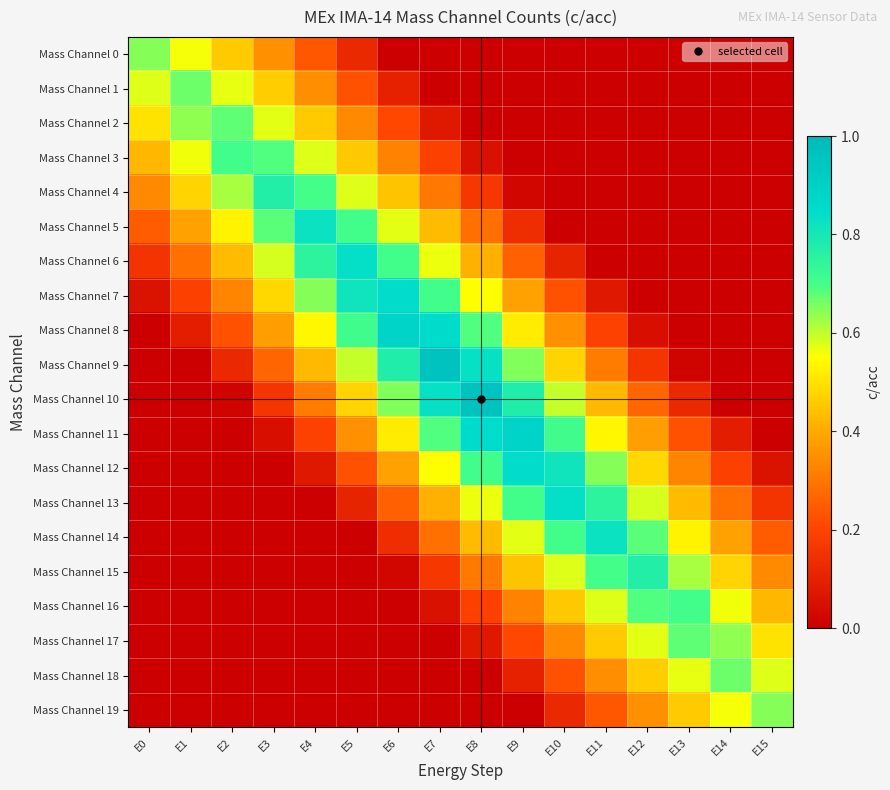

Count the number of data series in this chart.

20